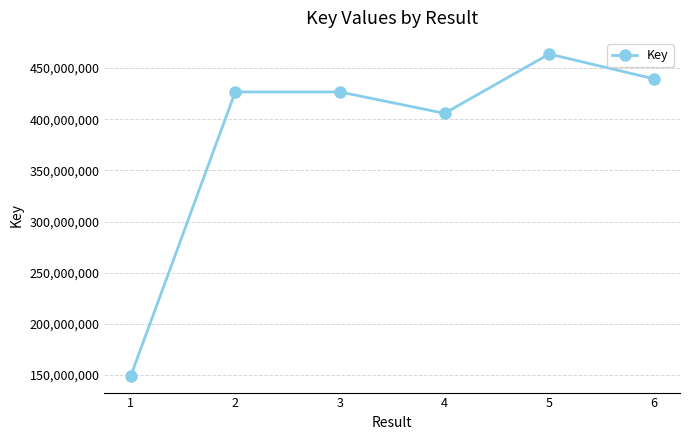

Which label corresponds to the smallest value in the chart?

1